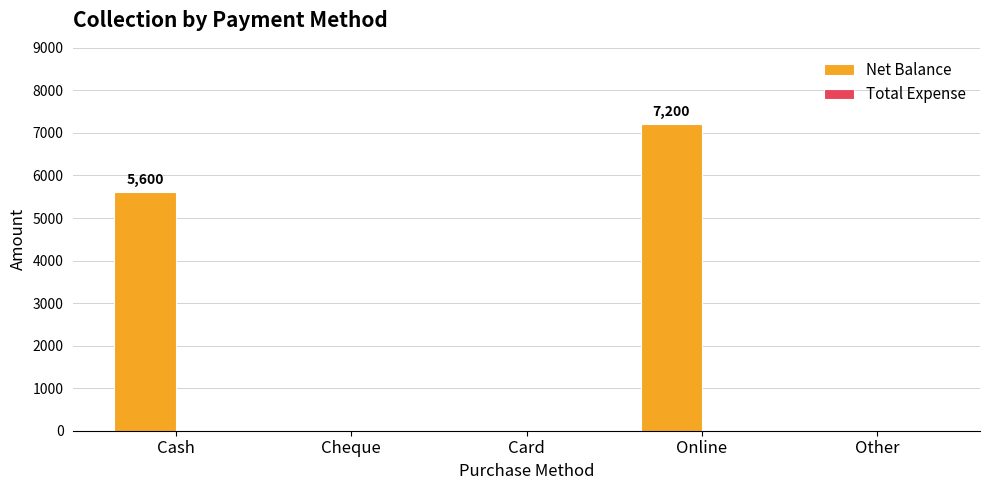

Are the bars horizontal?

No